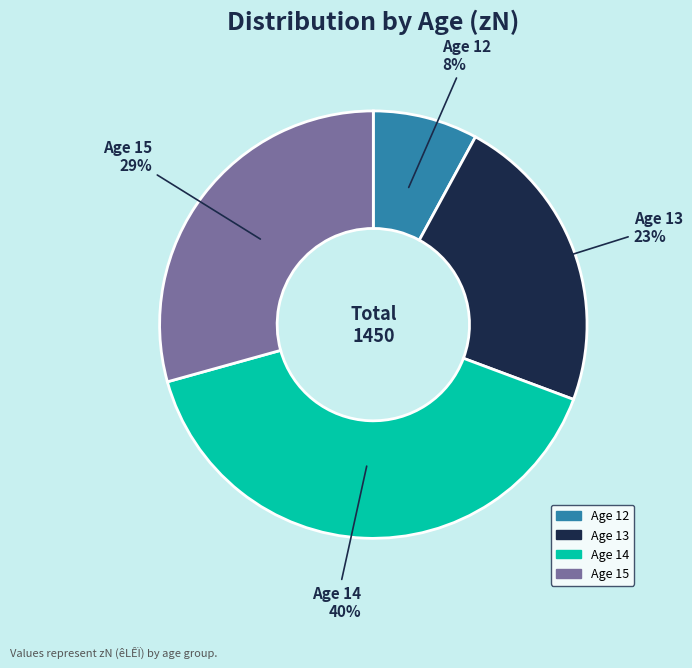

To the nearest percent, what is the average slice percentage?

25%